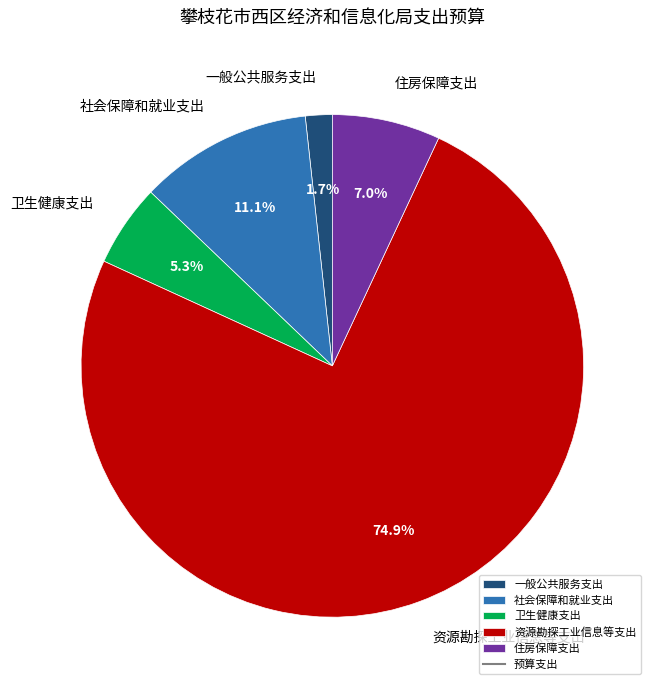

Between 住房保障支出 and 资源勘探工业信息等支出, which is larger?

资源勘探工业信息等支出